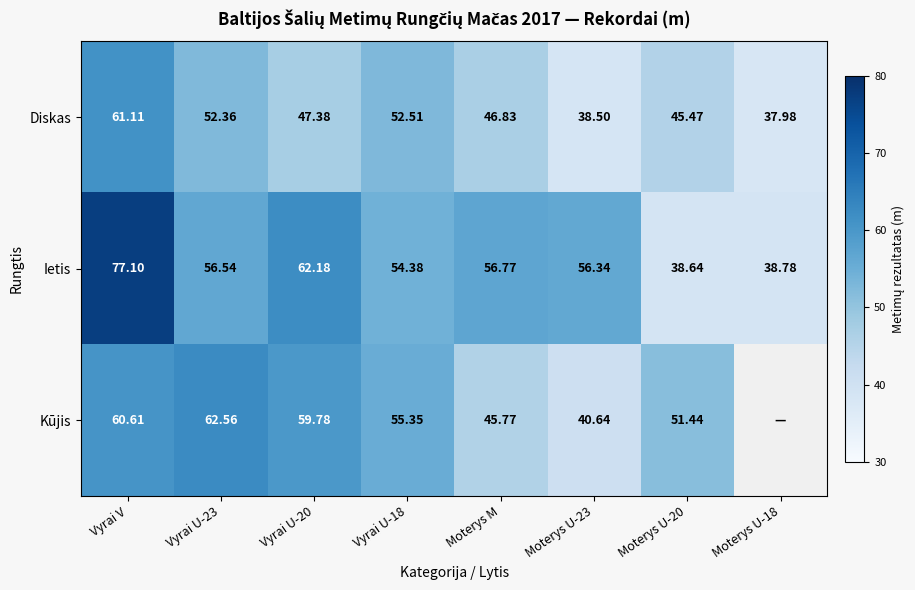

Is it true that Diskas equals 36.1 at Vyrai V?

False